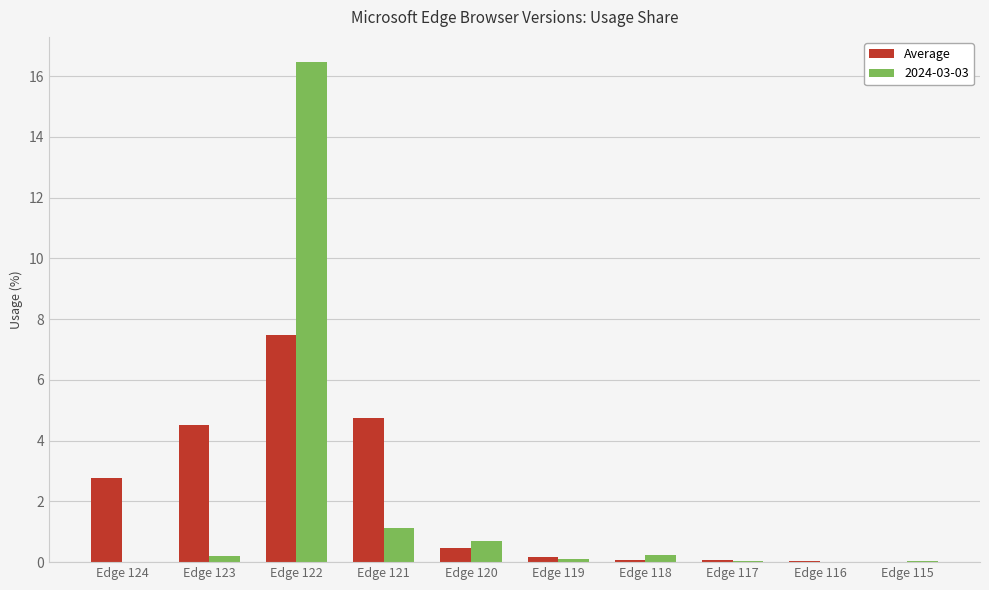

Is it true that 2024-03-03 equals 0.1 at Edge 117?

True